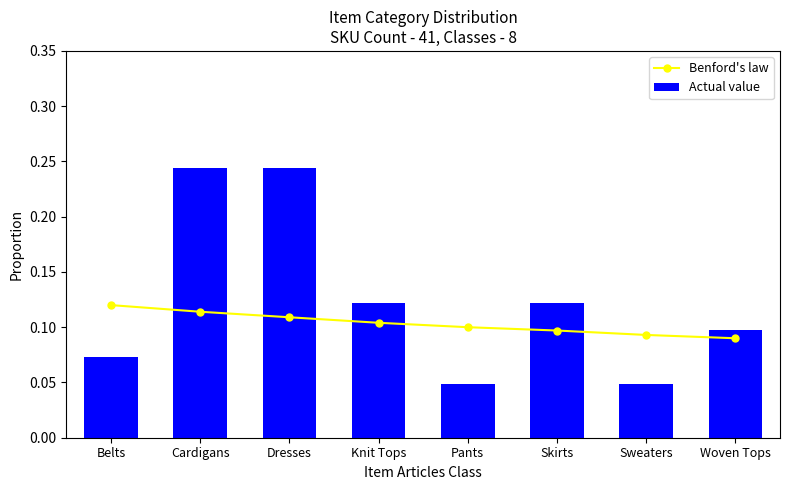

Reading right to left, transcribe all the data shown in this chart.

Benford's law: 0.1	0.1	0.1	0.1	0.1	0.1	0.1	0.1
Actual value: 0.1	0.0	0.1	0.0	0.1	0.2	0.2	0.1